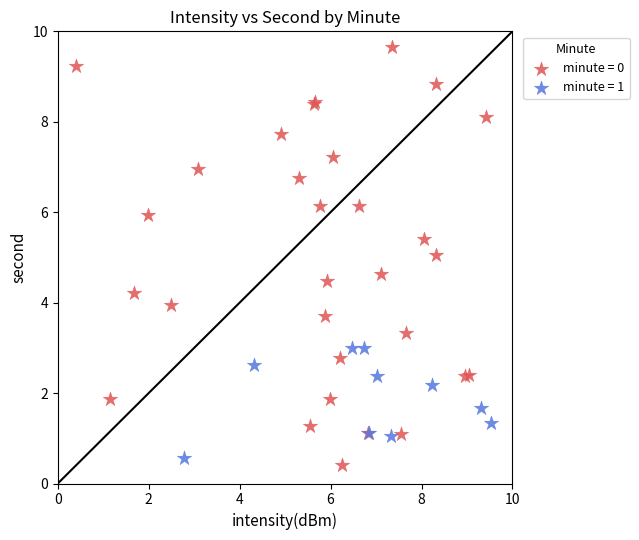

Which series has the widest spread of Y values?

minute = 0